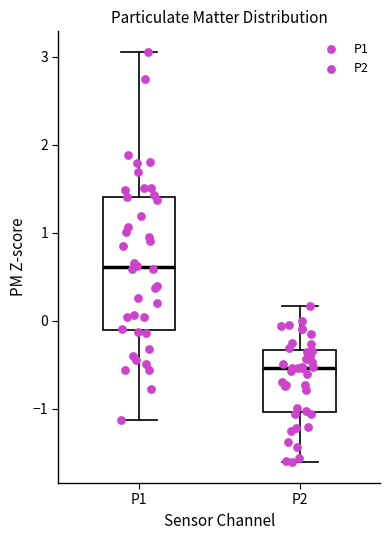

Where is the lower edge of the box for P2 on the y-axis? The values are not printed on the chart, so give them approximately, as read against the axis.

-1.0